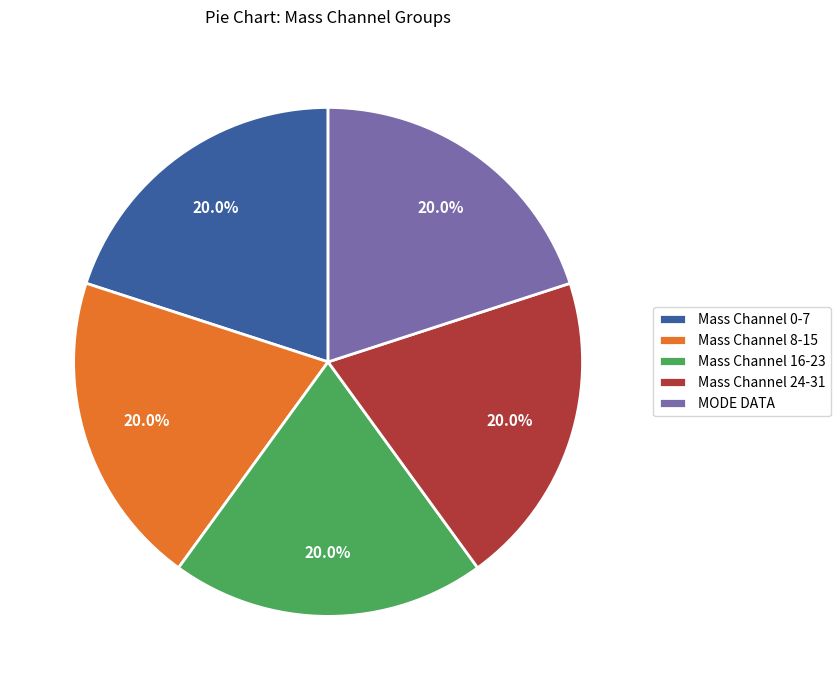

What percentage is NOT represented by Mass Channel 0-7?

80.0%